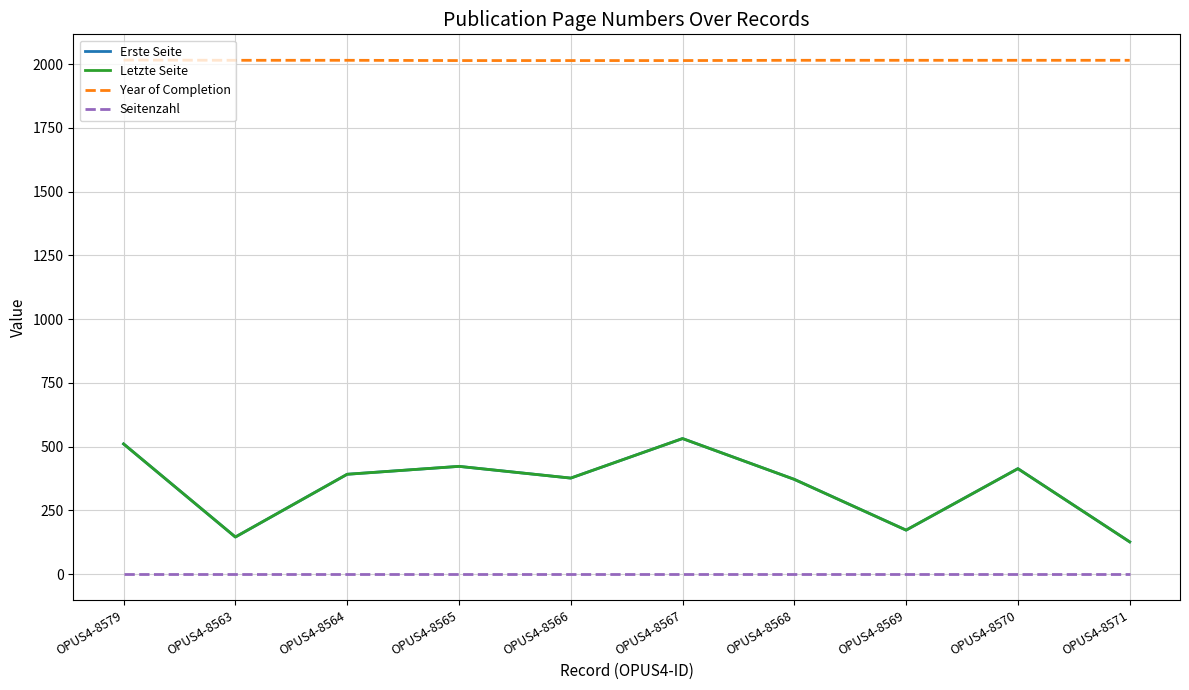

True or false: Year of Completion and Erste Seite cross at least once.

False